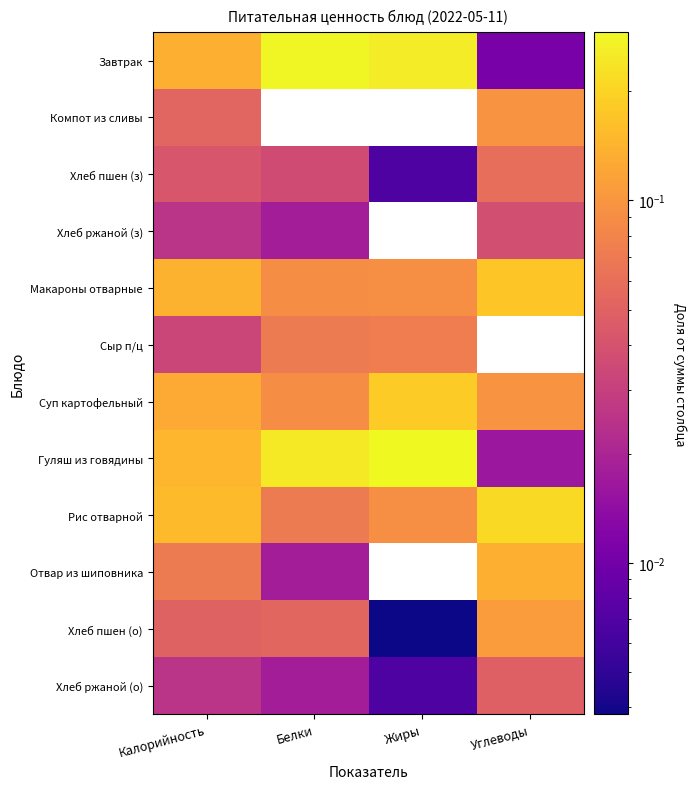

Reading left to right, extract all data points from this chart.

Завтрак: Калорийность=0.1	Белки=0.3	Жиры=0.3	Углеводы=0.0
Компот из сливы: Калорийность=0.1	Белки=0.0	Жиры=0.0	Углеводы=0.1
Хлеб пшен (з): Калорийность=0.0	Белки=0.0	Жиры=0.0	Углеводы=0.1
Хлеб ржаной (з): Калорийность=0.0	Белки=0.0	Жиры=0.0	Углеводы=0.0
Макароны отварные: Калорийность=0.1	Белки=0.1	Жиры=0.1	Углеводы=0.2
Сыр п/ц: Калорийность=0.0	Белки=0.1	Жиры=0.1	Углеводы=0.0
Суп картофельный: Калорийность=0.1	Белки=0.1	Жиры=0.2	Углеводы=0.1
Гуляш из говядины: Калорийность=0.1	Белки=0.2	Жиры=0.3	Углеводы=0.0
Рис отварной: Калорийность=0.2	Белки=0.1	Жиры=0.1	Углеводы=0.2
Отвар из шиповника: Калорийность=0.1	Белки=0.0	Жиры=0.0	Углеводы=0.1
Хлеб пшен (о): Калорийность=0.1	Белки=0.1	Жиры=0.0	Углеводы=0.1
Хлеб ржаной (о): Калорийность=0.0	Белки=0.0	Жиры=0.0	Углеводы=0.0